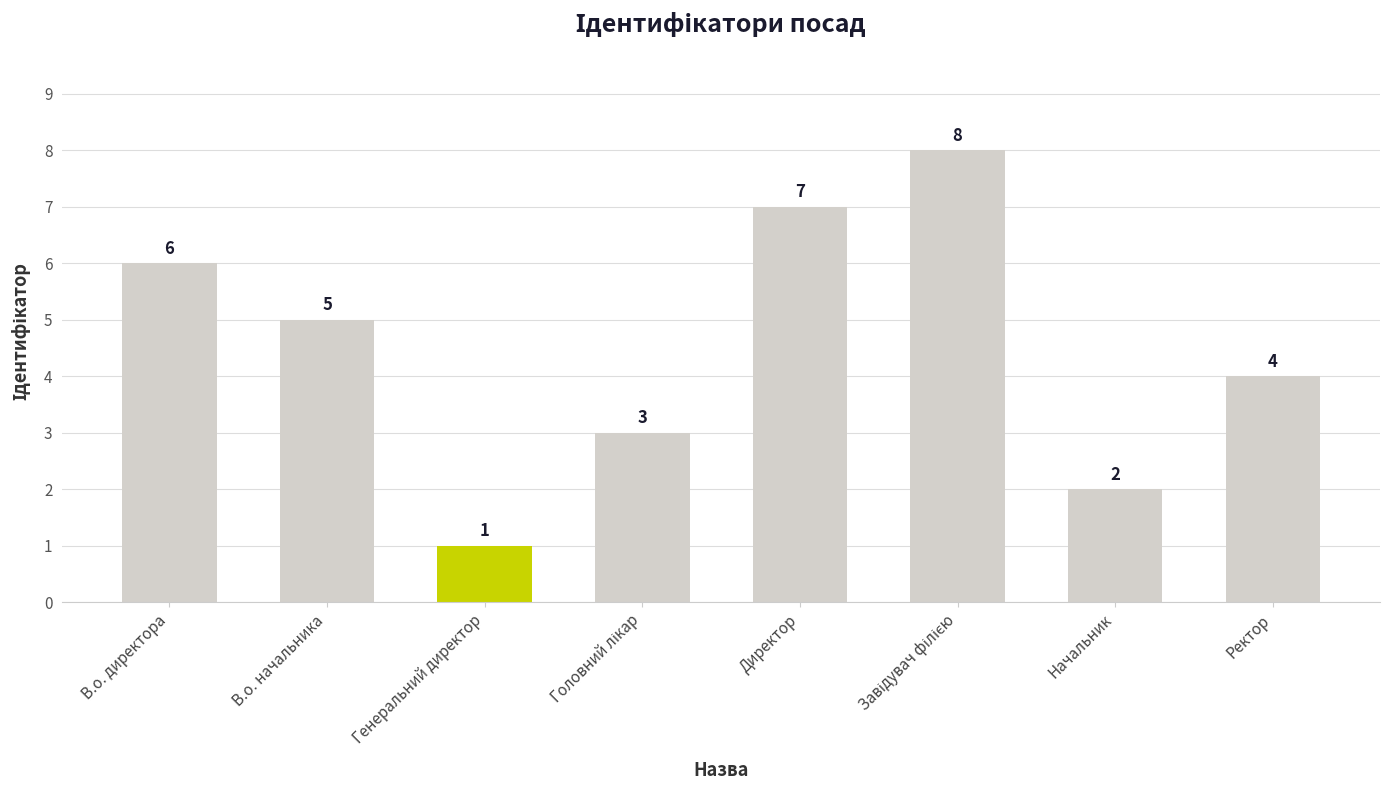

What is the maximum value shown in the chart?

8